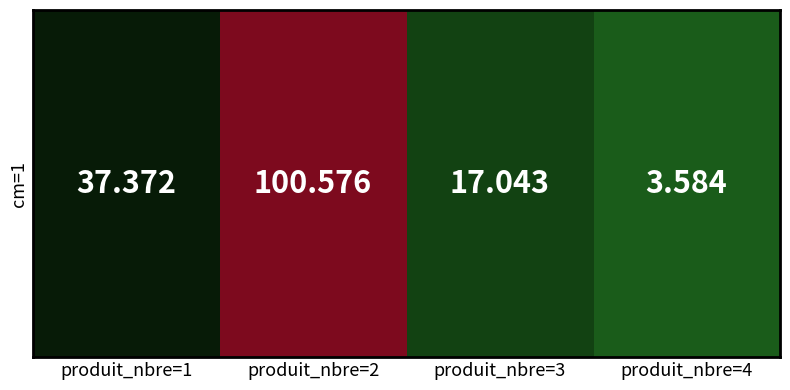

What is the average value?

39.6